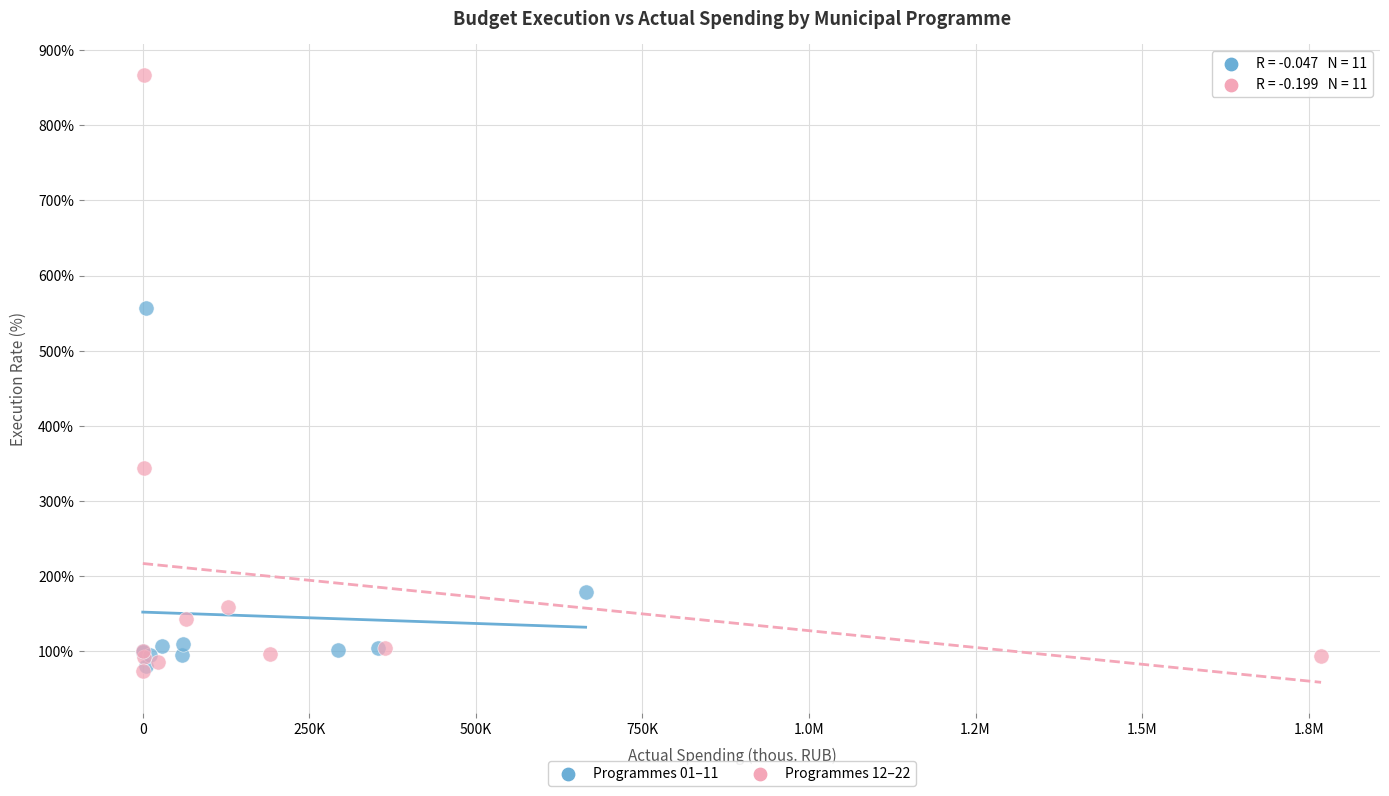

Which series reaches the maximum Y coordinate?

Programmes 12–22